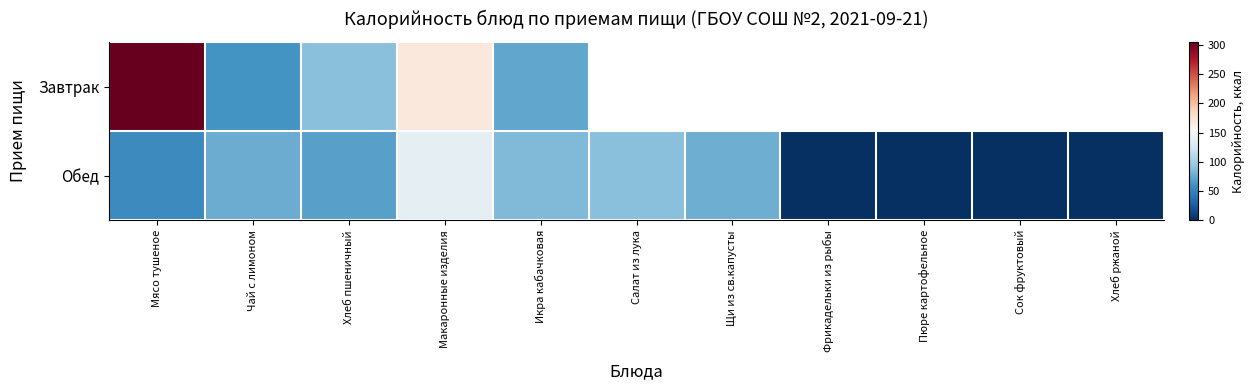

Which label corresponds to the largest value in the chart?

Мясо тушеное